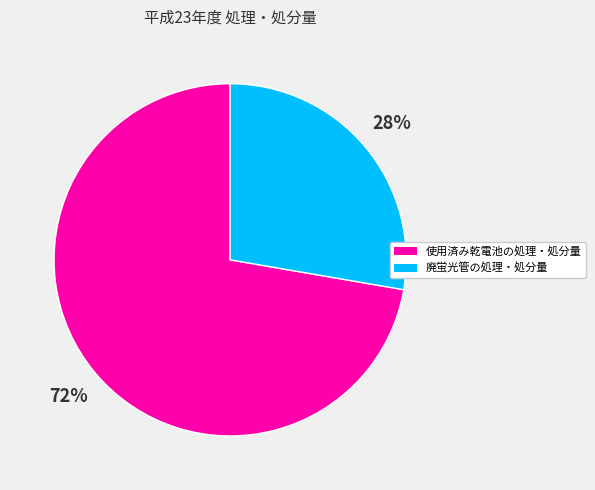

Which slice represents more than half of the pie?

使用済み乾電池の処理・処分量